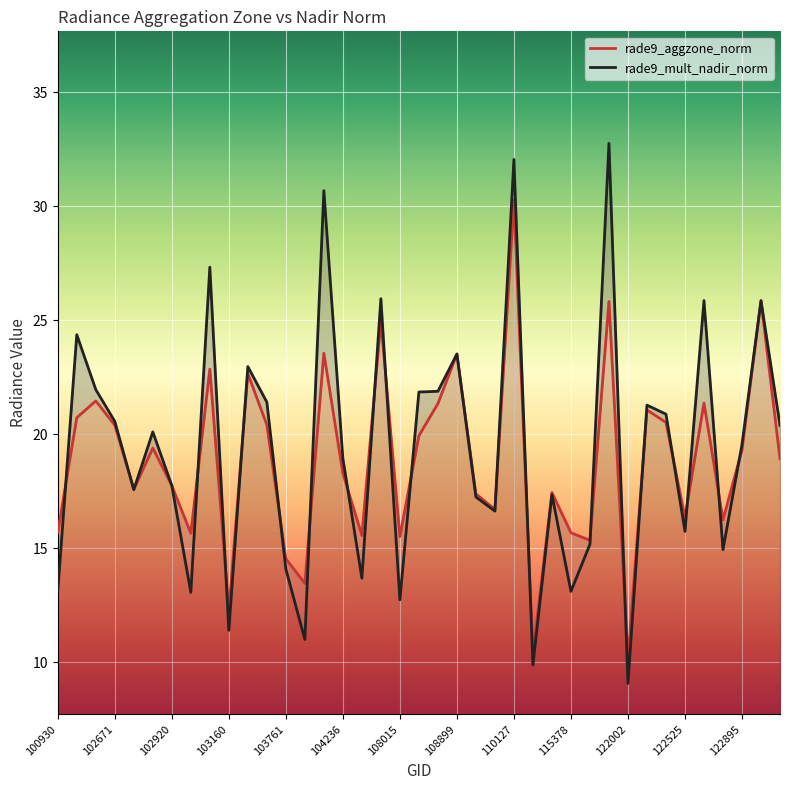

Where does the rade9_aggzone_norm series first go above 18?

102421